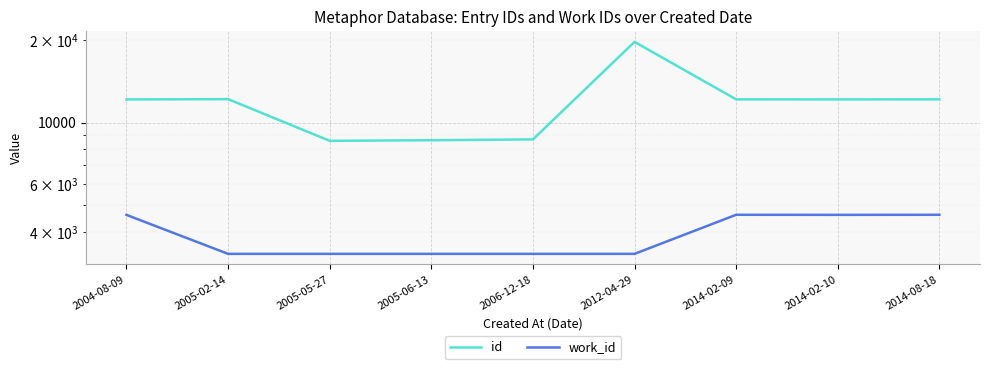

The value of work_id at 2005-06-13 is 3330. True or false?

True